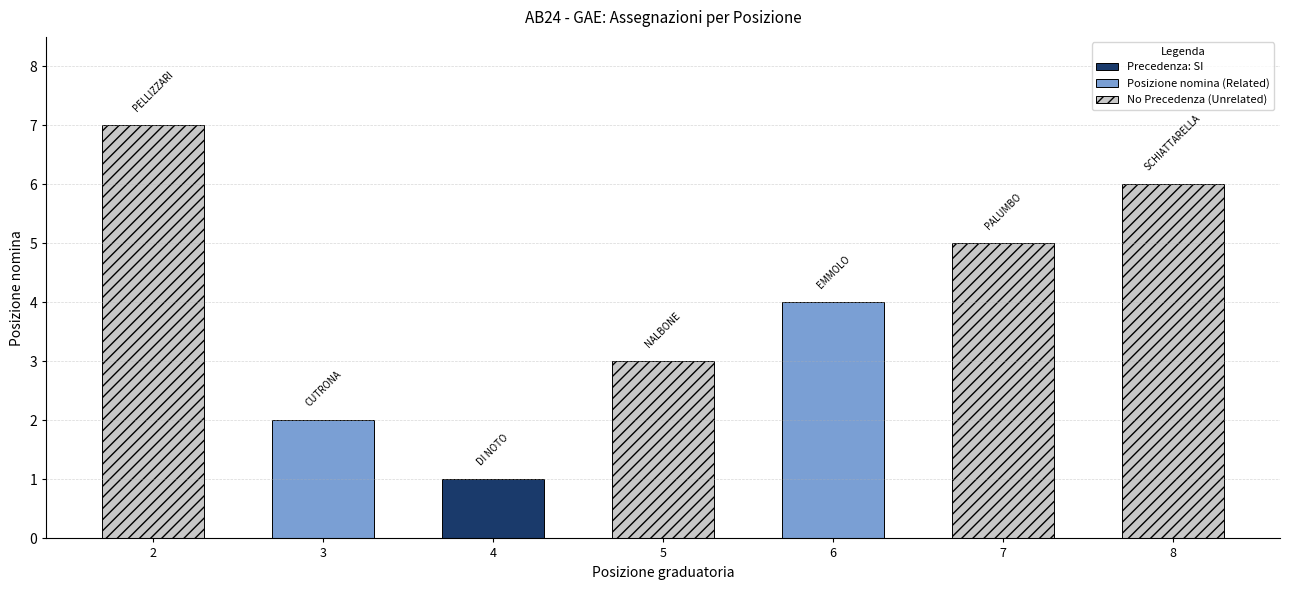

The chart shows a value of 1 at 3. True or false?

False